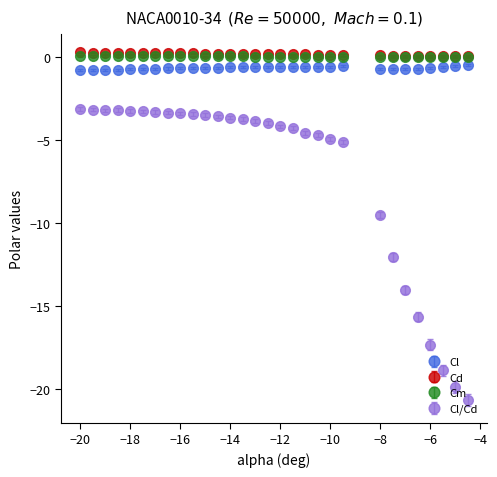

Which series has the widest spread of values?

Cl/Cd